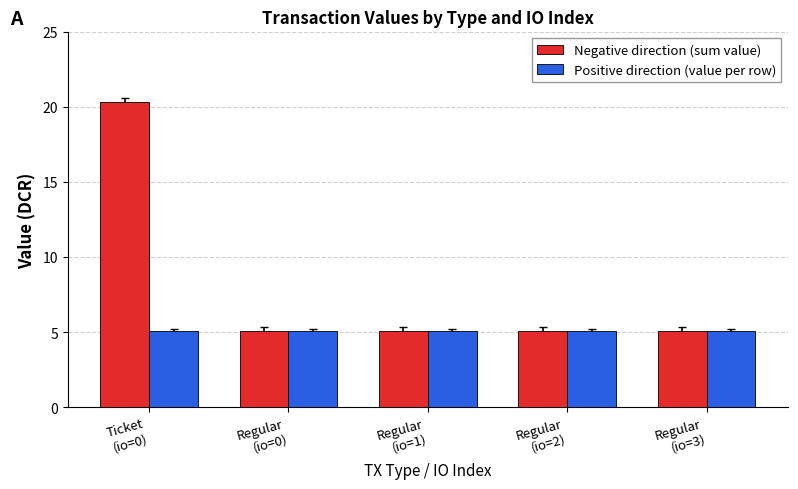

At how many categories does at least one series exceed 18?

1